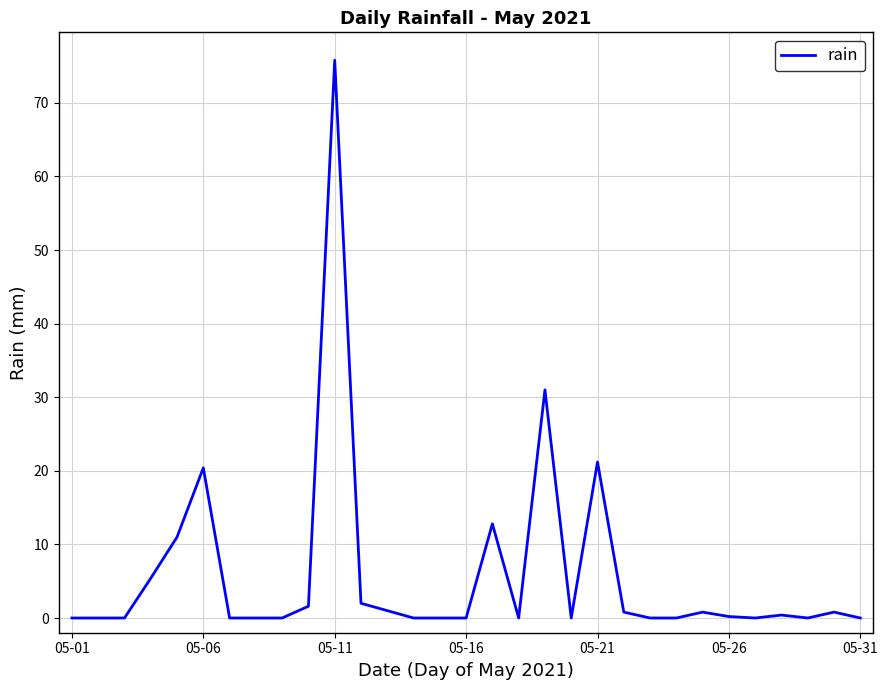

What is the difference between the maximum and minimum values?

75.8